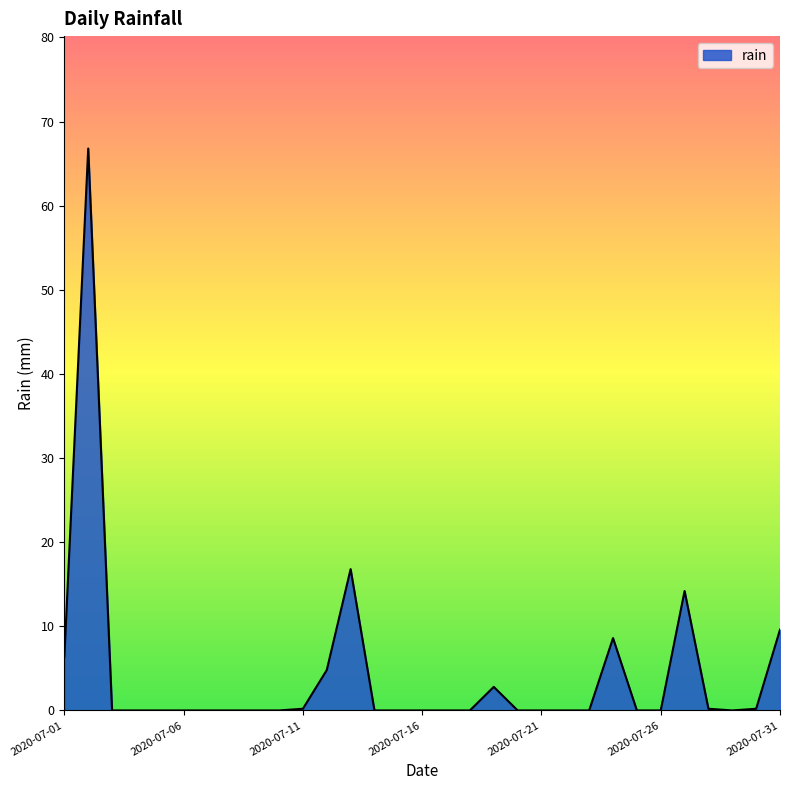

What is the greatest value displayed?

66.8